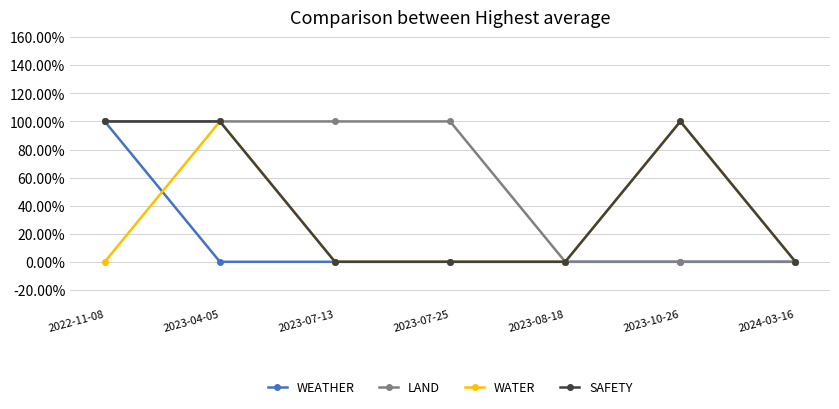

List the series in order of their overall mean, lowest first.

WEATHER, WATER, SAFETY, LAND